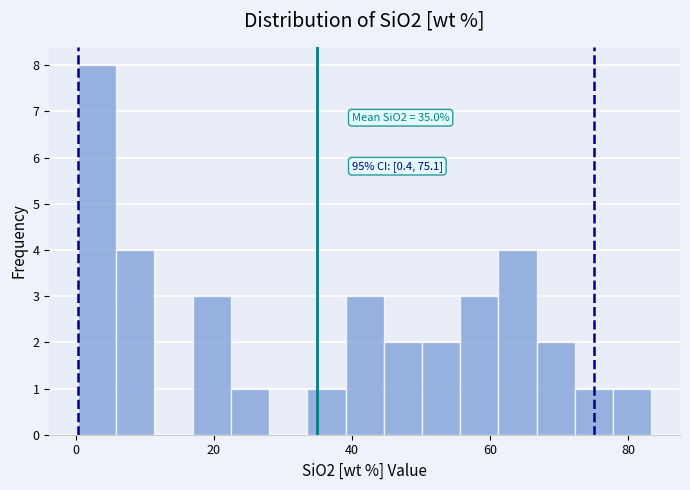

Around what value on the x-axis is the tallest bar? Give the approximate position of its centre, as read against the axis.

4